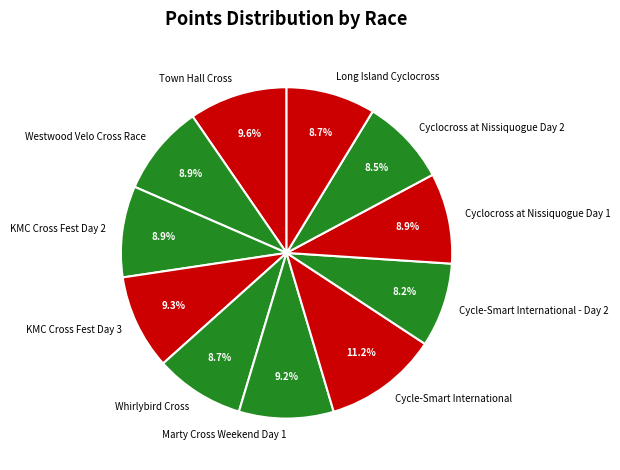

What is the ratio of the value at Marty Cross Weekend Day 1 to the value at Town Hall Cross?

1.0